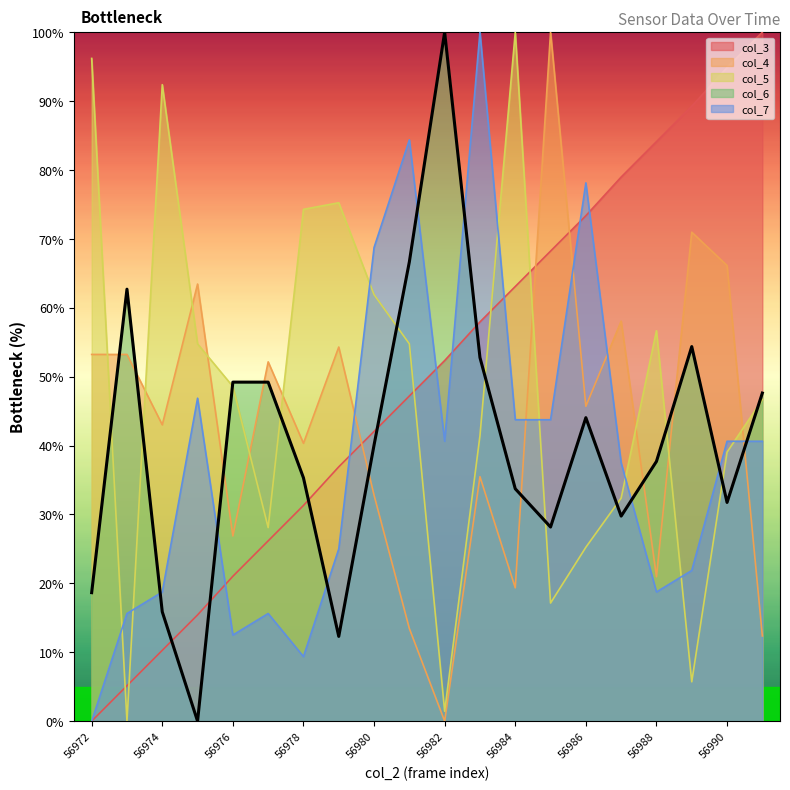

Between which two adjacent categories do col_7 and col_4 first intersect?

56979 and 56980